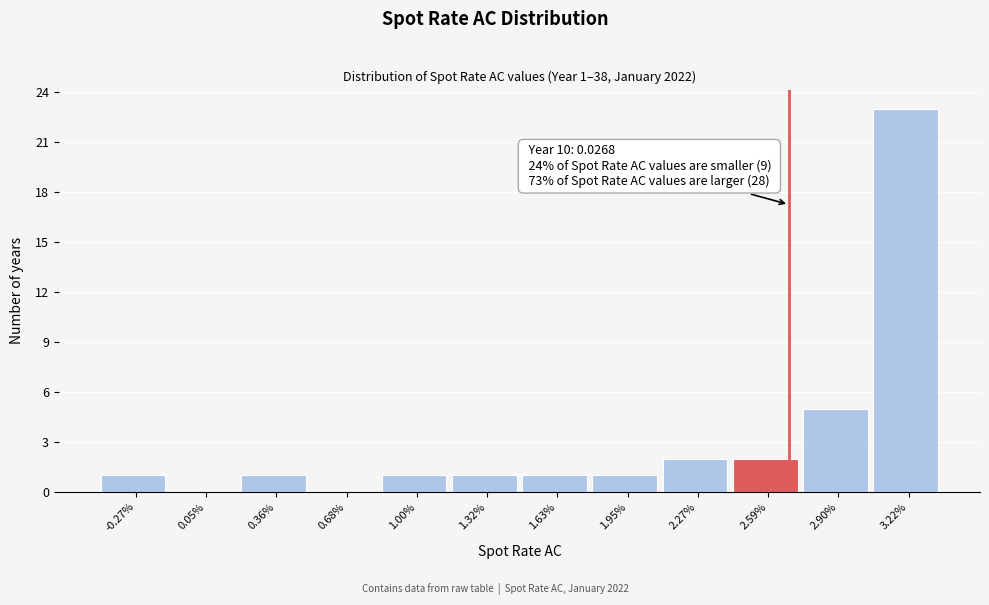

Reading left to right, what are all the values shown in this chart?

-0.27%=1	0.05%=0	0.36%=1	0.68%=0	1.00%=1	1.32%=1	1.63%=1	1.95%=1	2.27%=2	2.59%=2	2.90%=5	3.22%=23